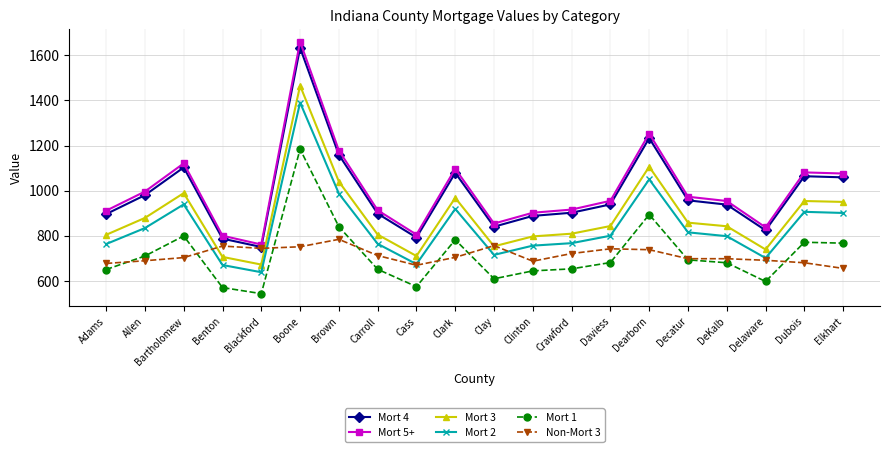

The value of Mort 1 at Bartholomew is 1041. True or false?

False